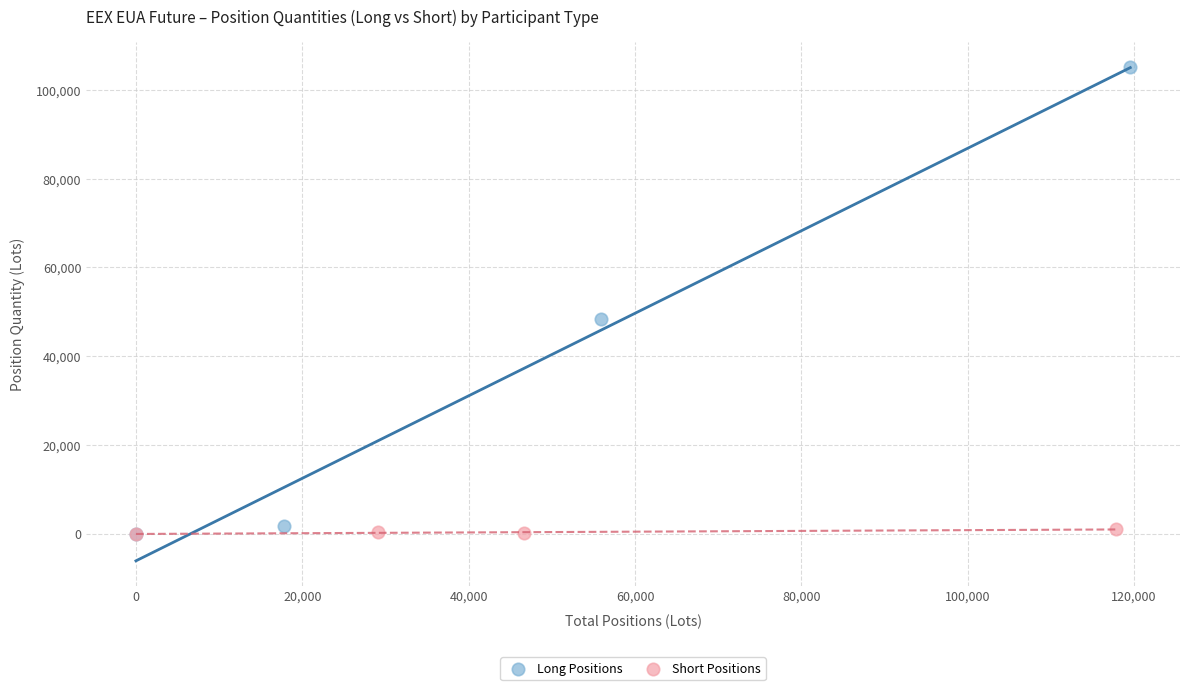

Which series has the widest spread of Y values?

Long Positions